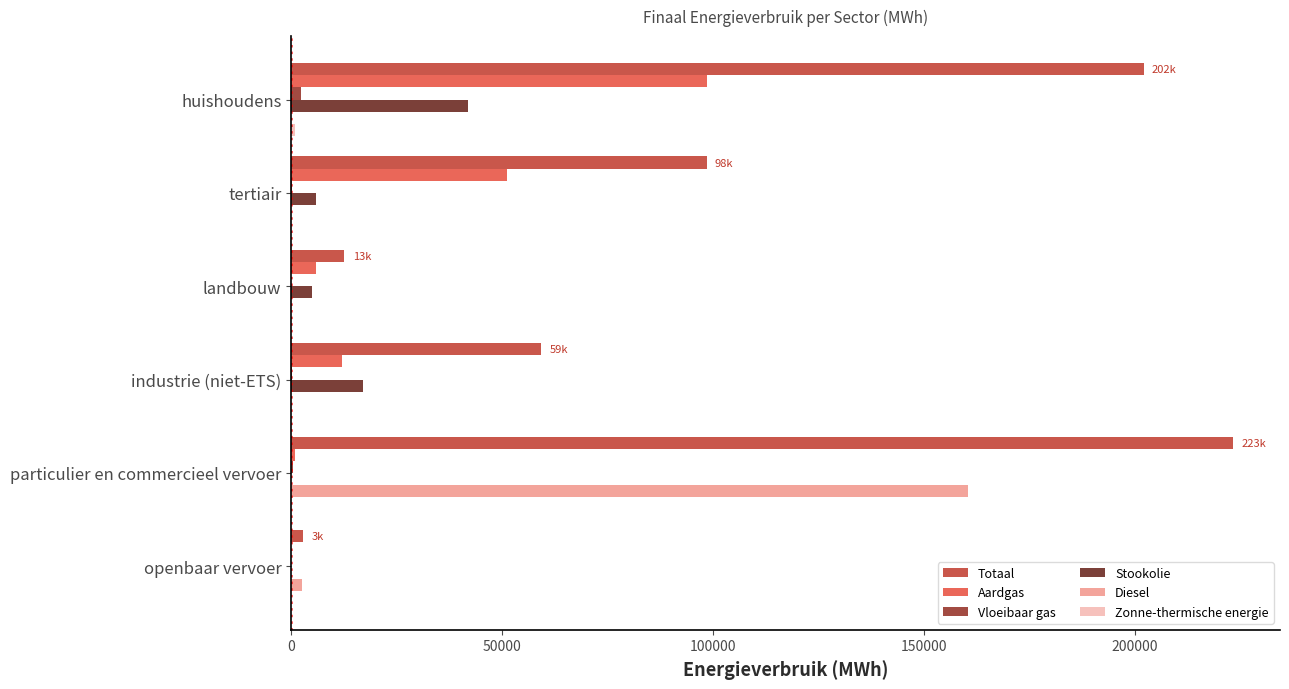

Which label corresponds to the largest value in the chart?

particulier en commercieel vervoer